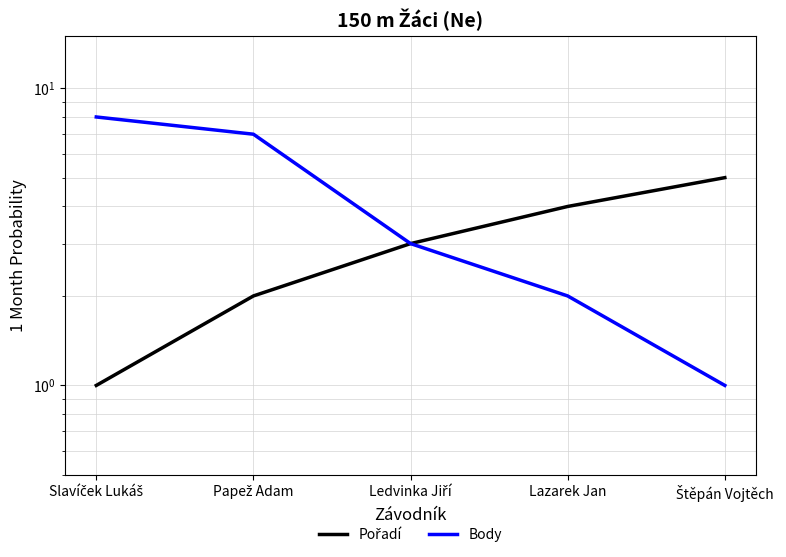

Reading left to right, transcribe all the data shown in this chart.

Pořadí: 1	2	3	4	5
Body: 8	7	3	2	1